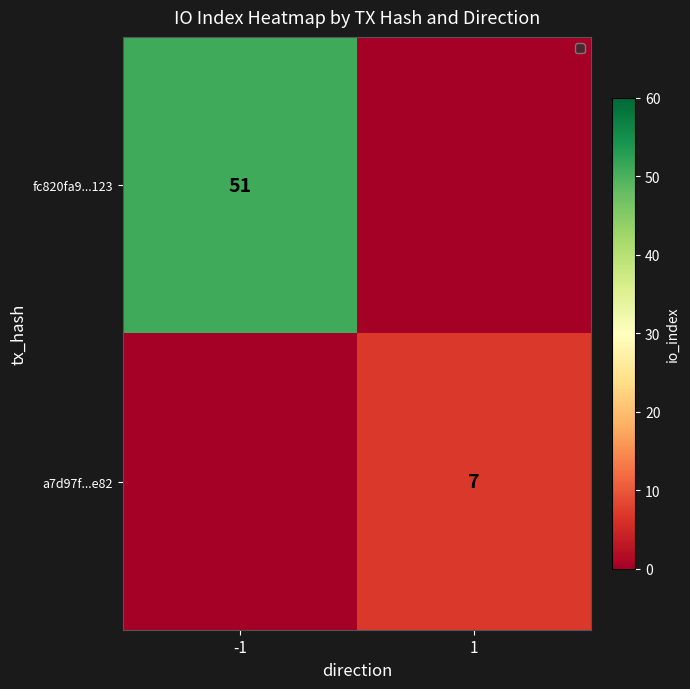

True or false: a7d97f...e82 has a value of 7 at 1.

True